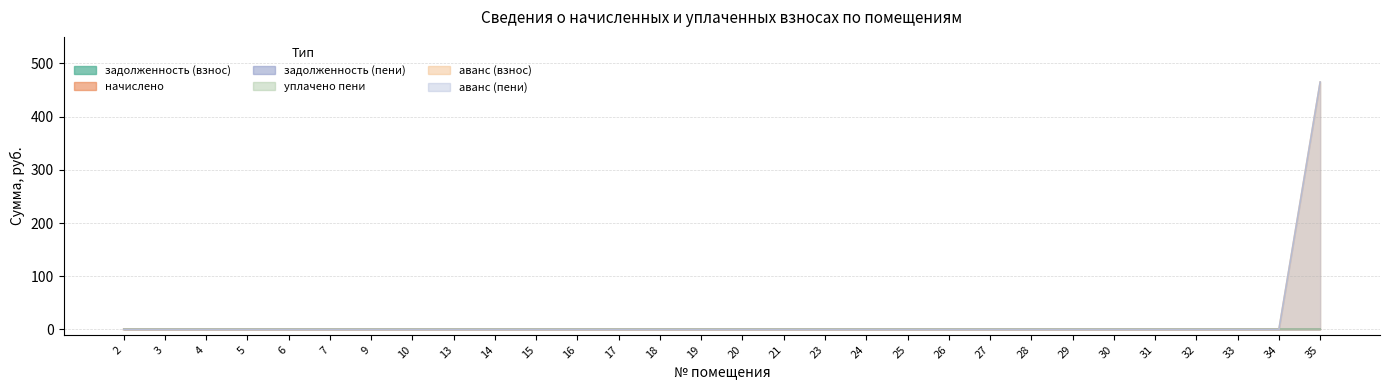

Which series has the largest total across all categories?

аванс (взнос)